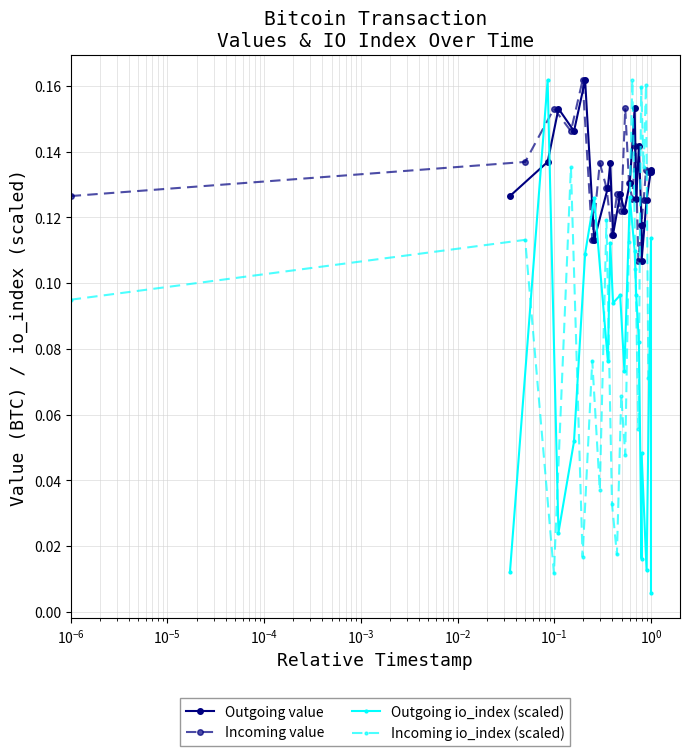

Count the number of data series in this chart.

4